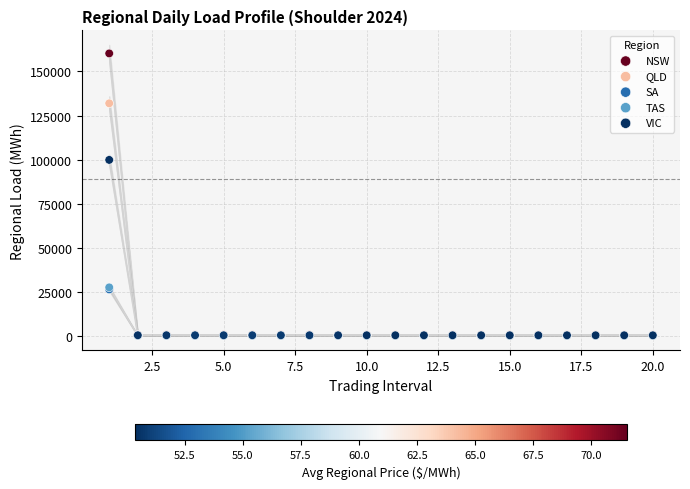

Which series reaches the maximum Y coordinate?

NSW